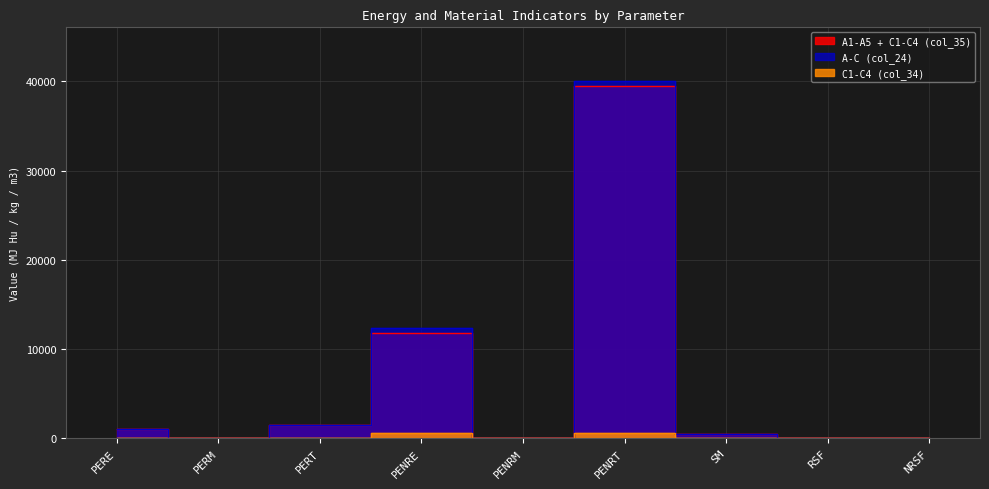

The value of col_35 at PERT is 1510.5. True or false?

True